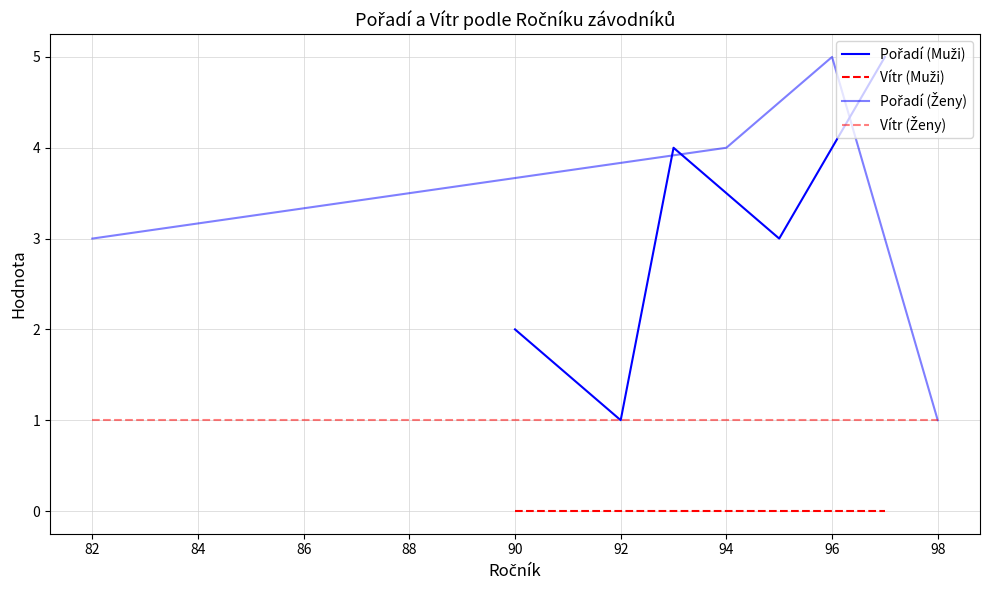

Does the chart have visible grid lines?

Yes